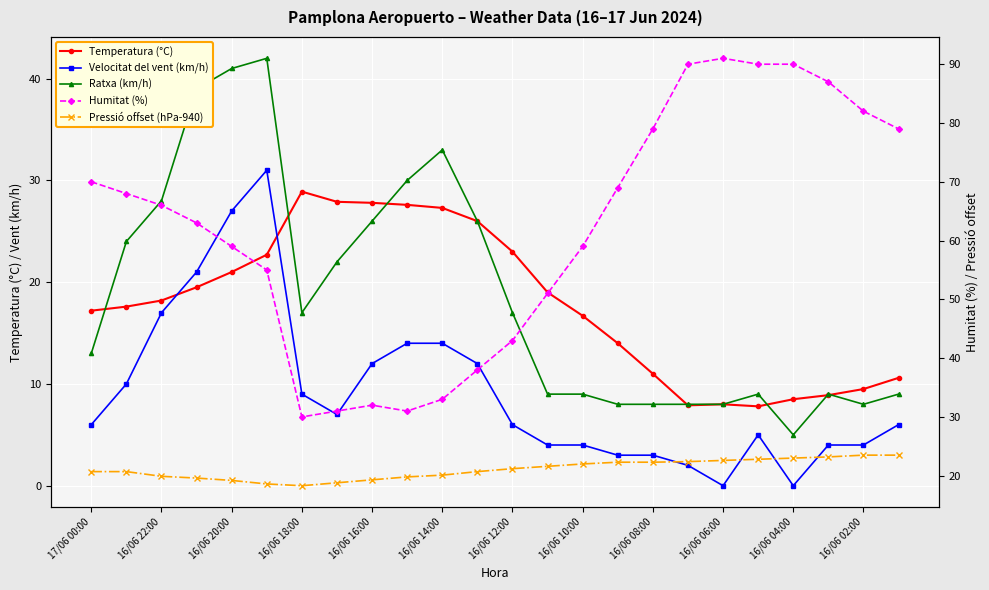

Which series has the largest range (max minus min)?

Humitat (%)